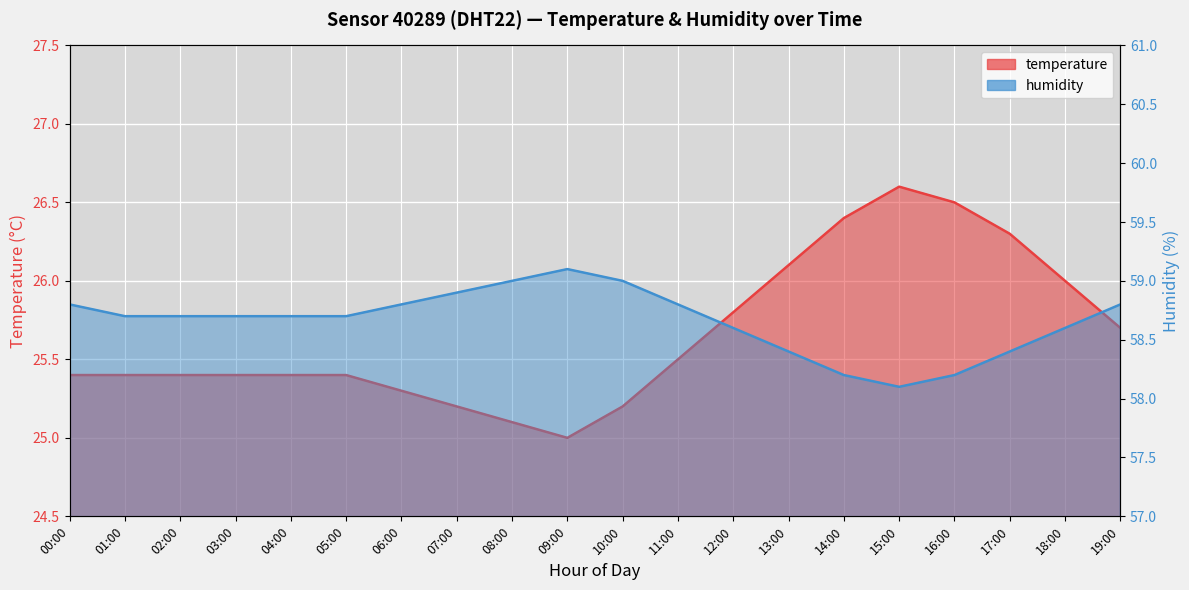

Is it true that temperature equals 15.6 at 01:00?

False